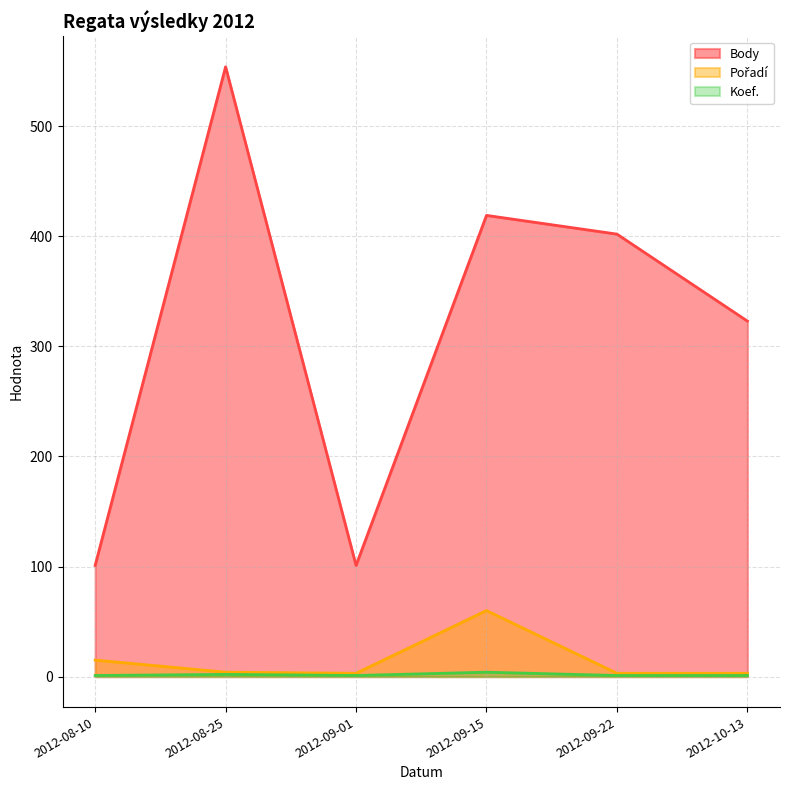

What is the approximate value of Koef. at 2012-08-25?

2